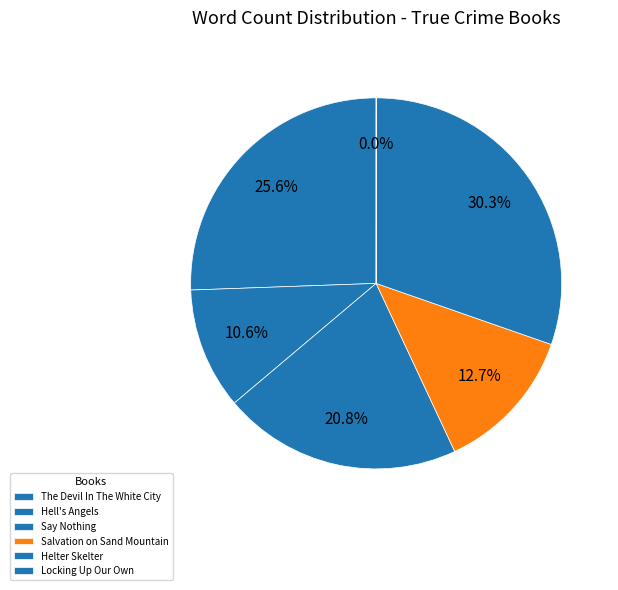

True or false: Say Nothing accounts for 31% of the total.

False